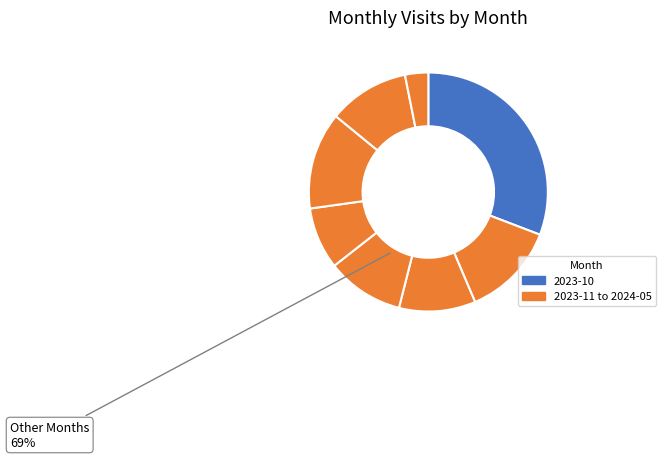

The 2024-05 slice represents 1% of the pie. True or false?

False